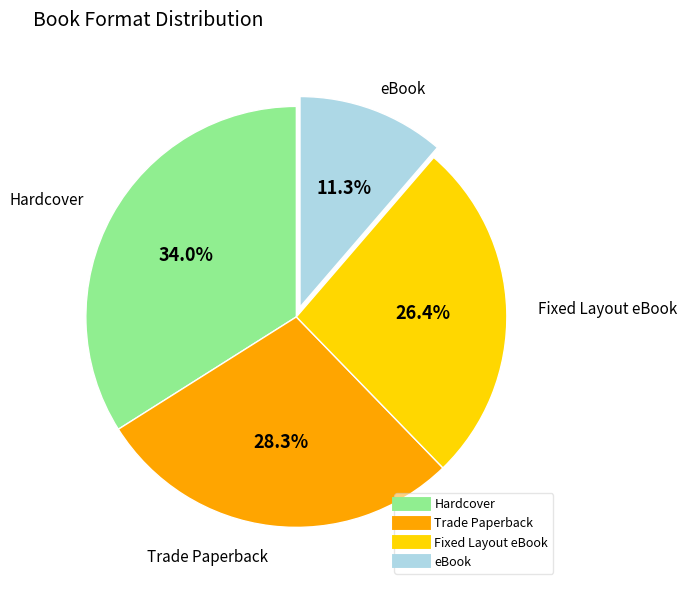

The Trade Paperback slice represents 28% of the pie. True or false?

True